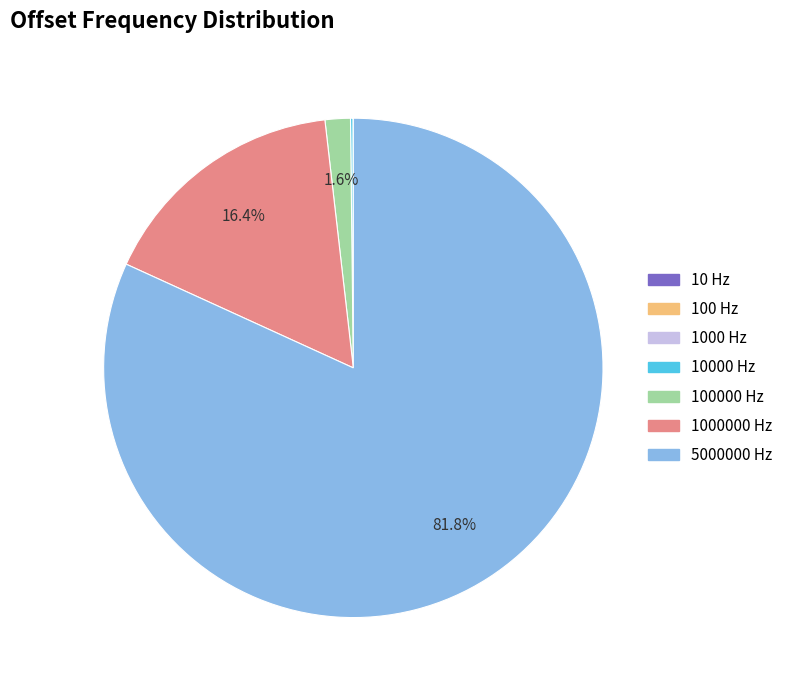

Which slice represents more than half of the pie?

5000000 Hz